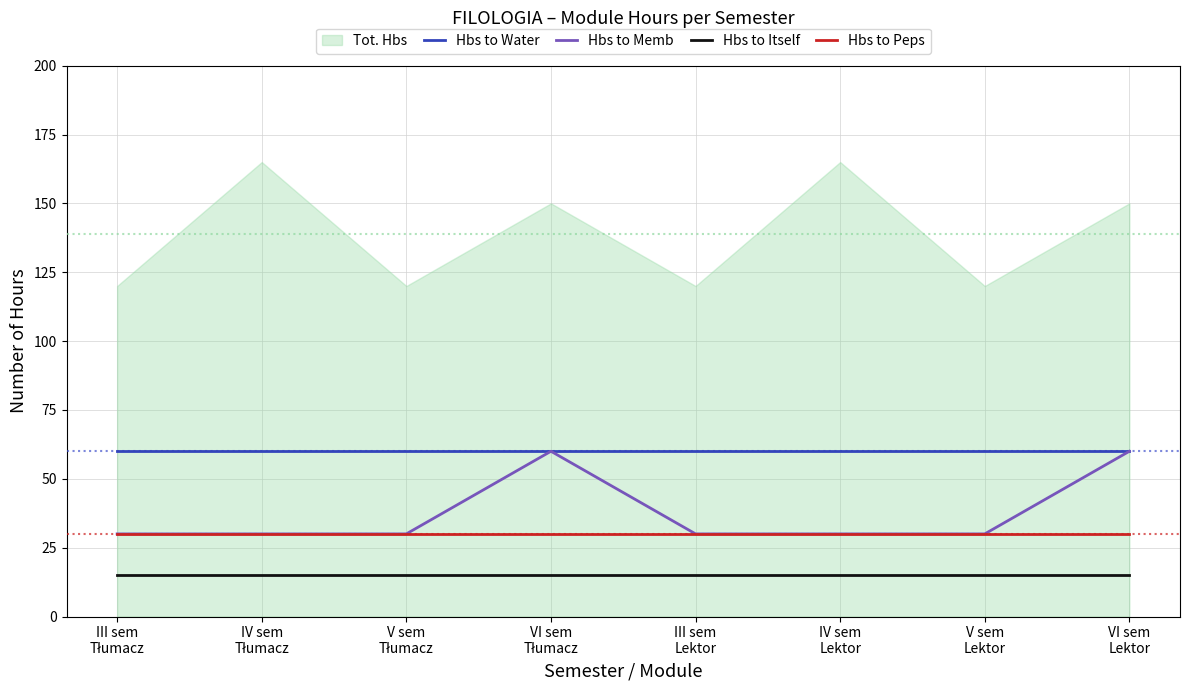

The Hbs to Water series shows 60 at IV sem
Tłumacz. True or false?

True